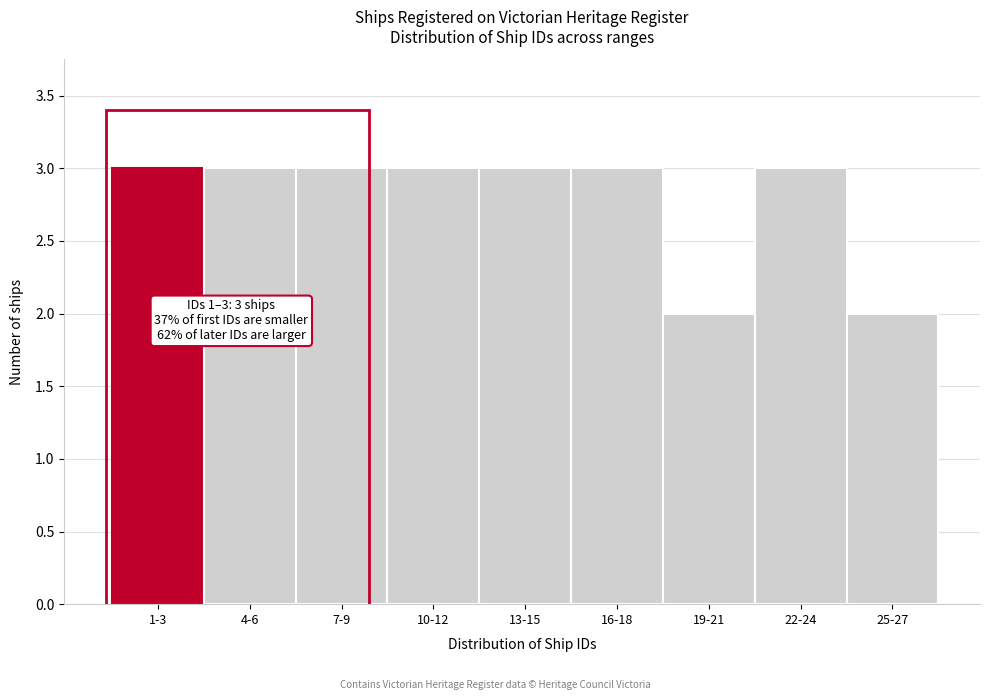

Reading left to right, what are all the values shown in this chart?

3	3	3	3	3	3	2	3	2